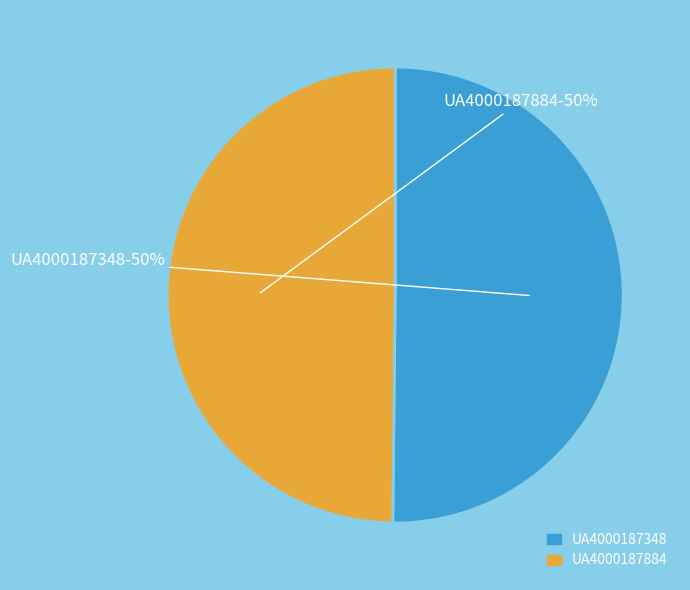

Do UA4000187348 and UA4000187884 together represent more than half of the pie?

Yes